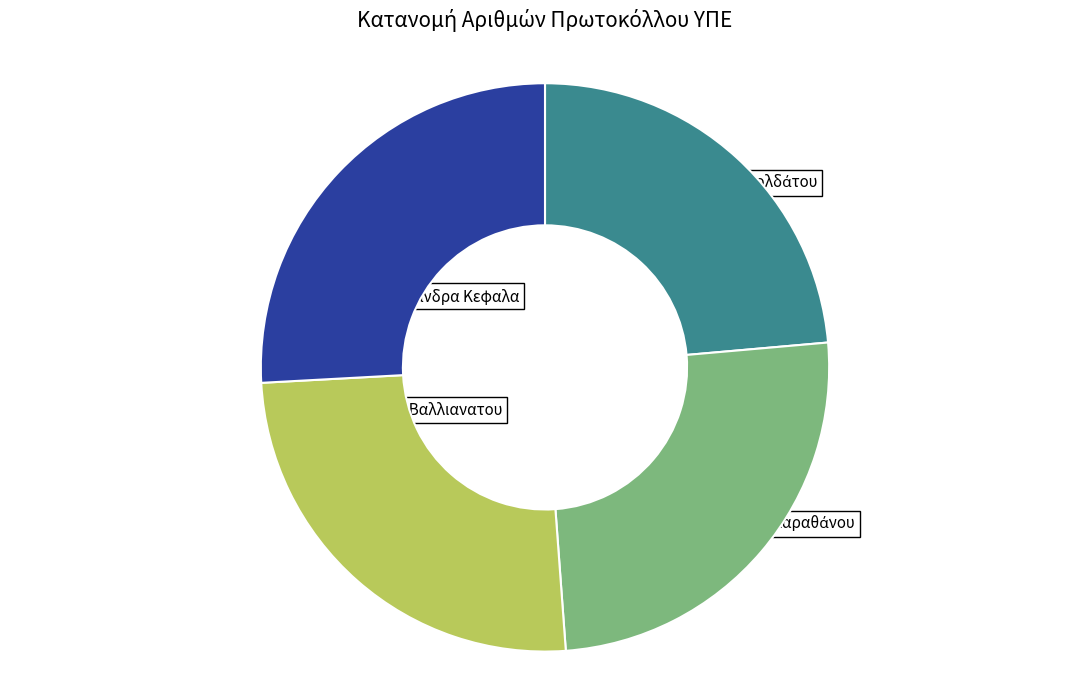

Does any single category account for the majority?

No